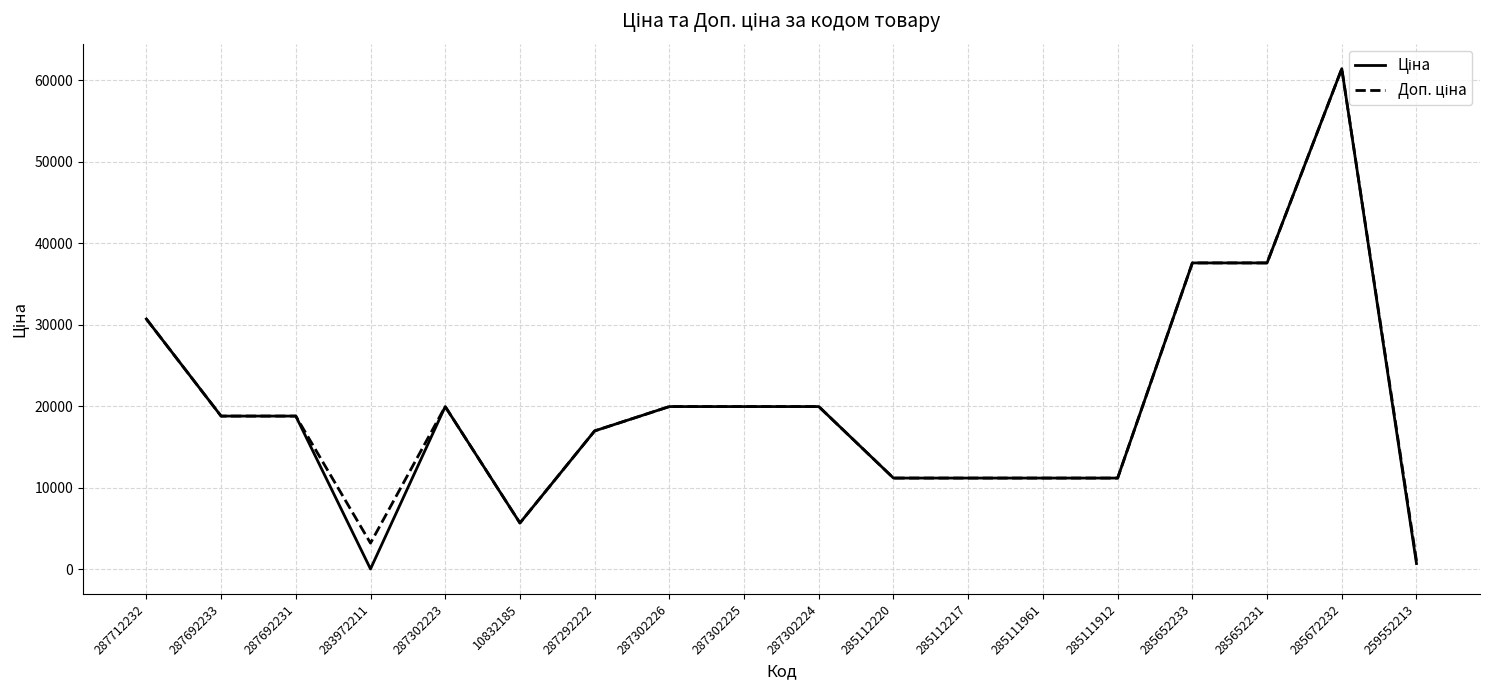

At which category does the chart reach its peak across all series?

285672232